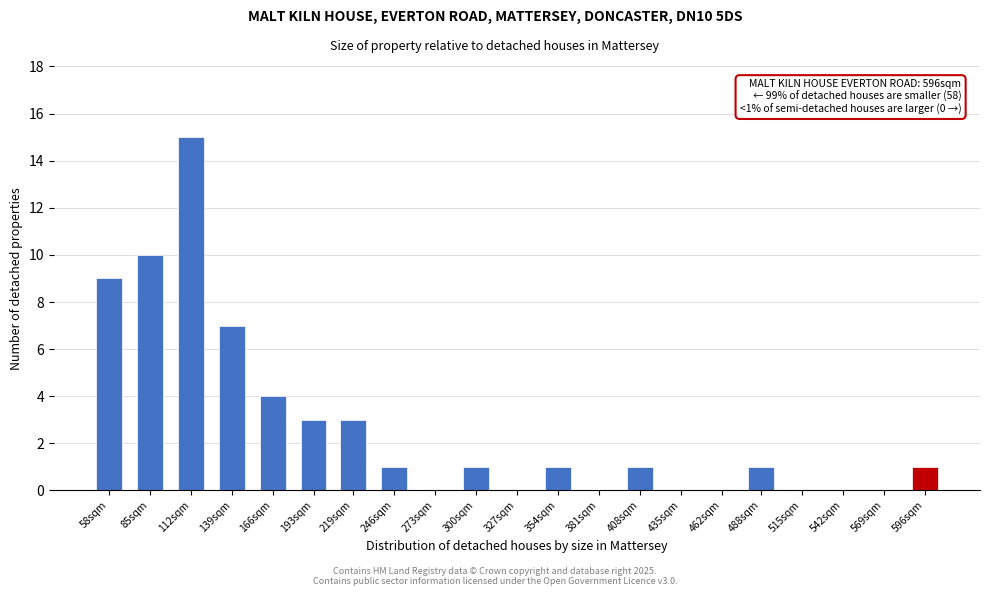

Reading right to left, transcribe all the data shown in this chart.

596sqm=1	569sqm=0	542sqm=0	515sqm=0	488sqm=1	462sqm=0	435sqm=0	408sqm=1	381sqm=0	354sqm=1	327sqm=0	300sqm=1	273sqm=0	246sqm=1	219sqm=3	193sqm=3	166sqm=4	139sqm=7	112sqm=15	85sqm=10	58sqm=9